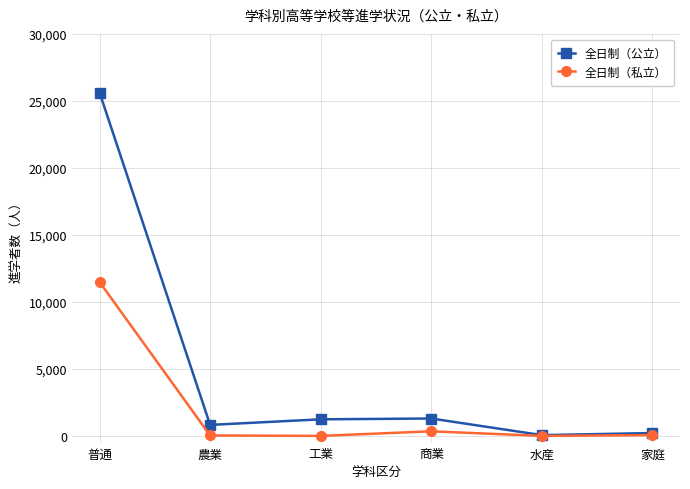

At which label does 全日制（公立） first exceed 1236?

普通